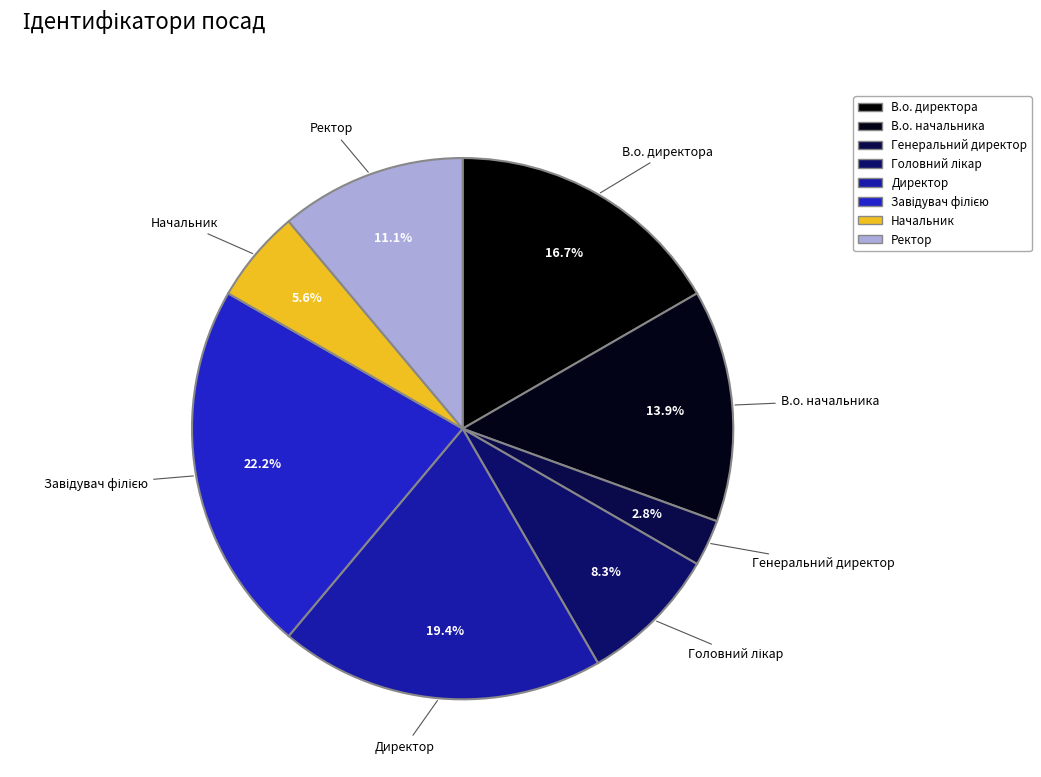

True or false: Генеральний директор accounts for 17% of the total.

False